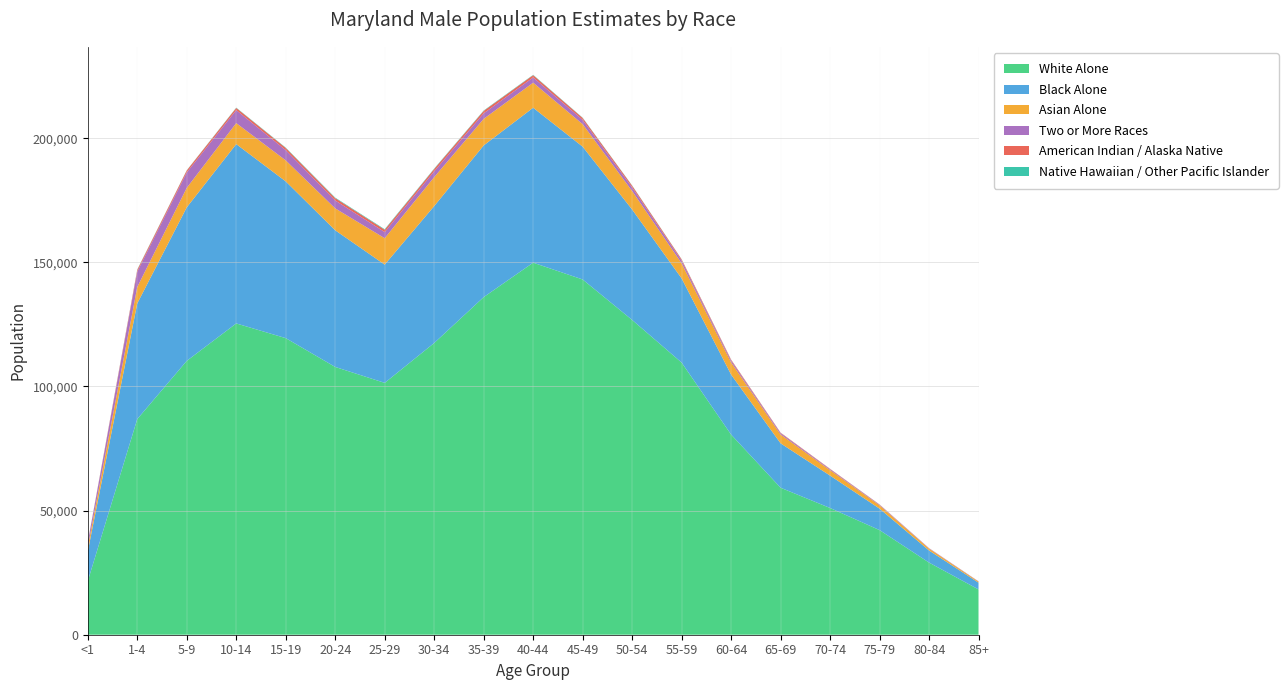

Reading left to right, what are all the values shown in this chart?

White Alone: 21597	86867	110311	125395	119478	107868	101454	117517	135997	149868	143104	126801	109629	80628	59214	51048	42142	29058	18241
Black Alone: 11958	46606	61841	72234	63138	55050	47633	55147	61100	62415	53496	44474	33911	24154	17880	13051	8648	4877	2725
Asian Alone: 1801	6595	7865	8464	8466	8823	10642	11671	10712	10092	9072	7443	6084	4924	3556	2189	1337	756	408
Two or More Races: 1774	6221	6219	5238	4125	3177	2467	2341	2219	2112	1729	1504	1104	728	536	365	239	137	101
American Indian / Alaska Native: 131	698	781	870	871	951	932	933	978	910	762	664	473	357	198	153	83	42	20
Native Hawaiian / Other Pacific Islander: 34	133	83	125	154	206	224	168	157	144	110	91	70	46	26	18	16	9	10